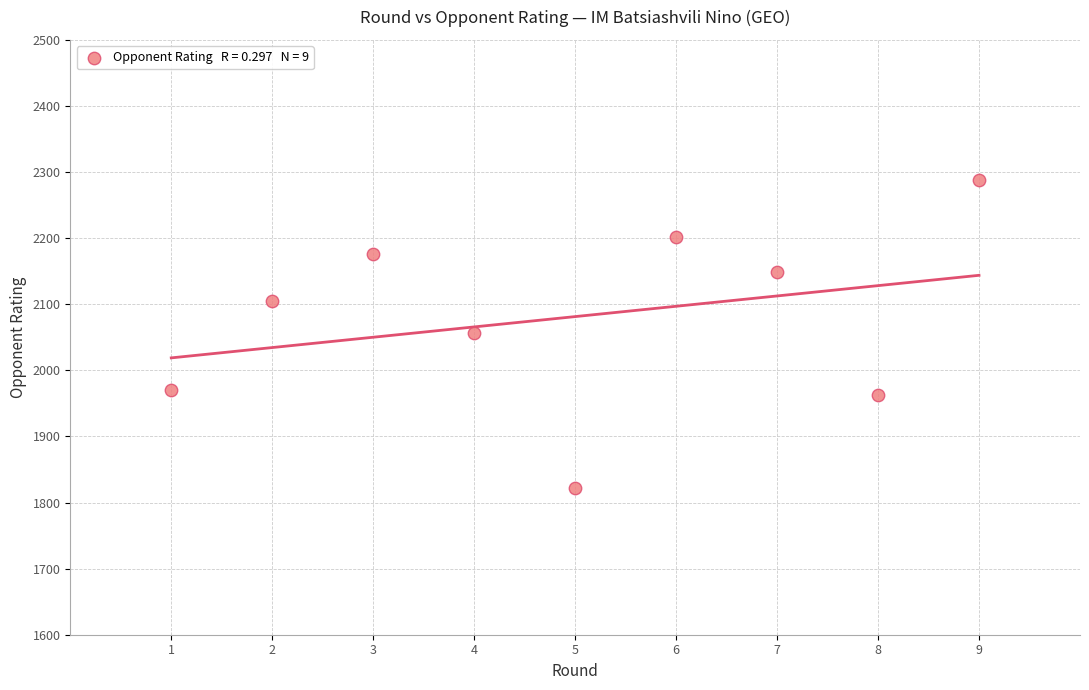

What is the range of Y values (max minus min)?

466